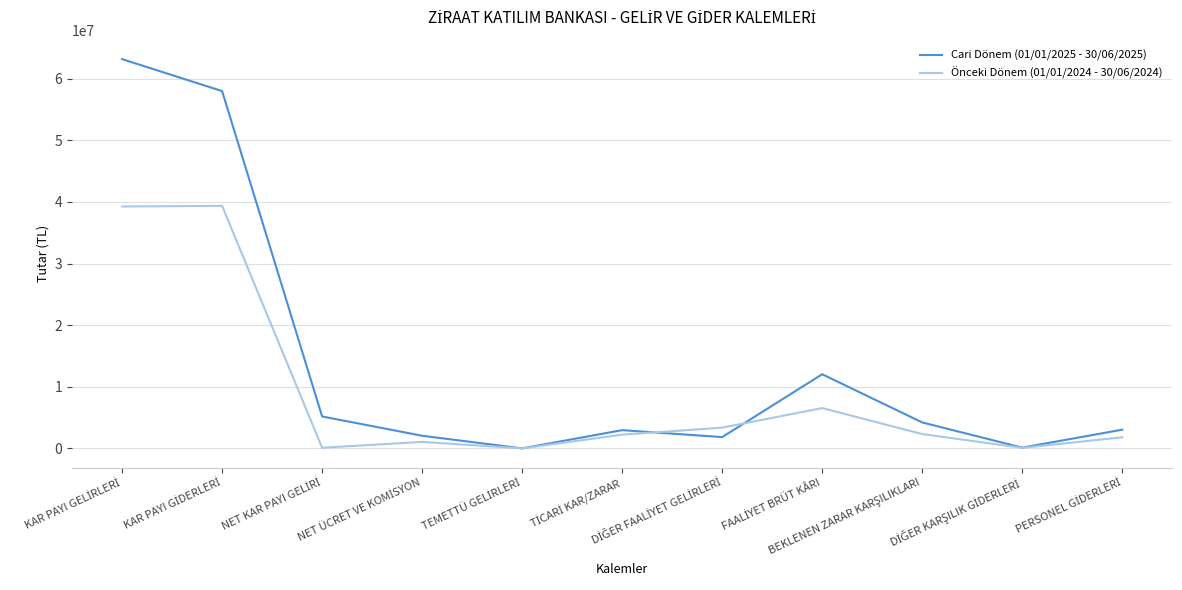

Which series has the largest range (max minus min)?

Cari Dönem (01/01/2025 - 30/06/2025)